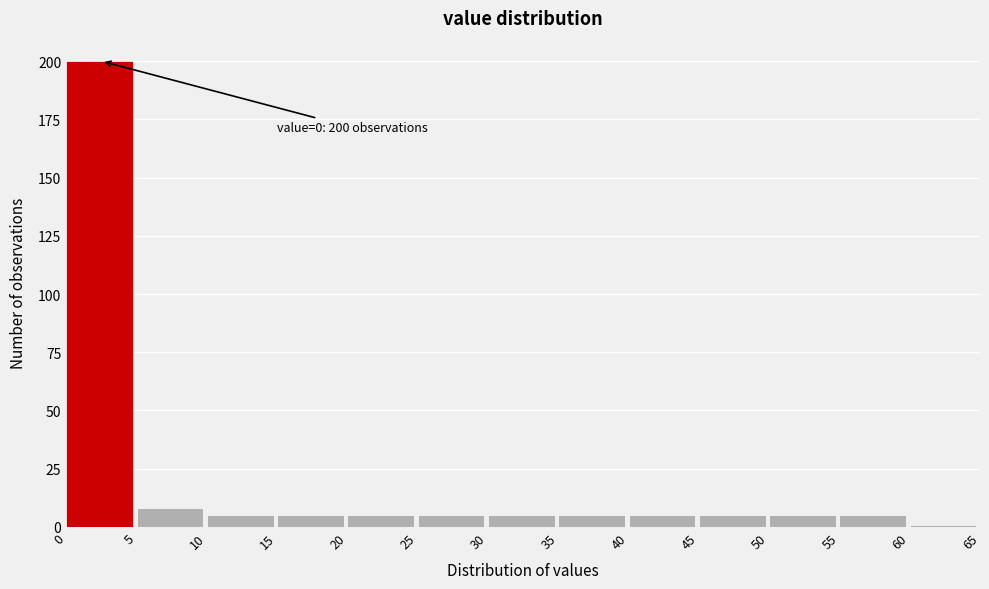

Which range on the x-axis has the tallest bar?

0 to 5